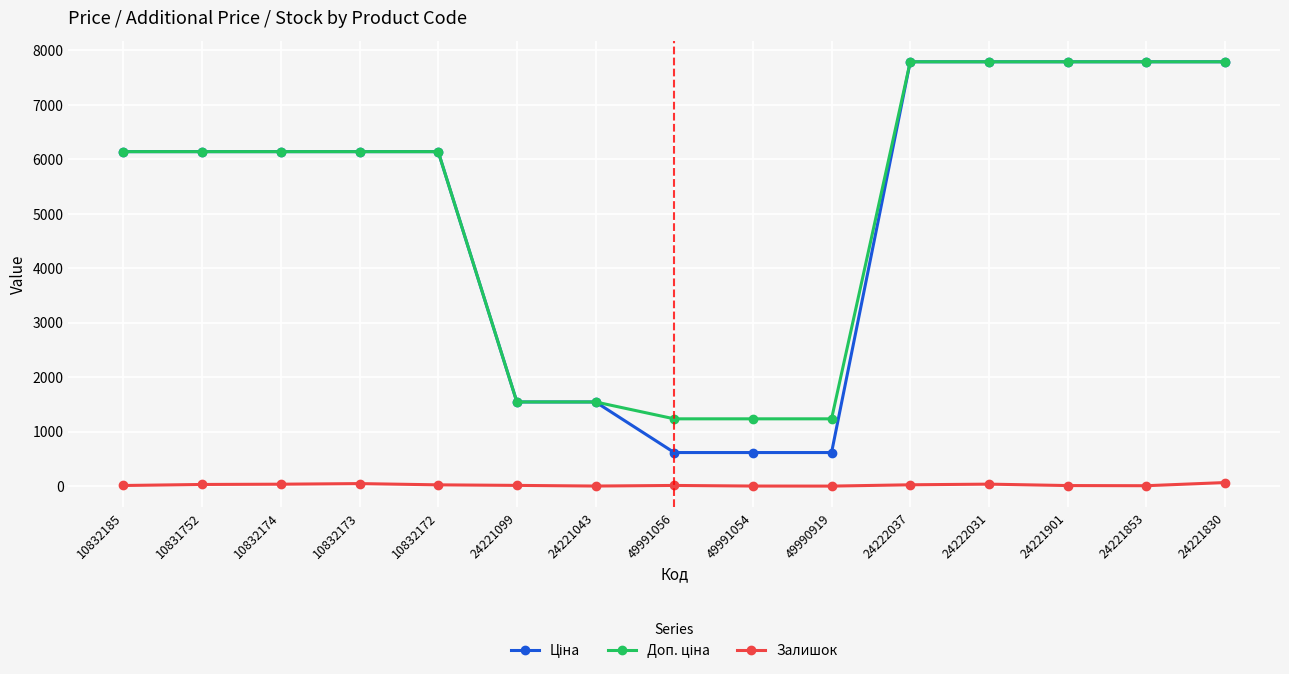

How many categories are shown in the chart?

15